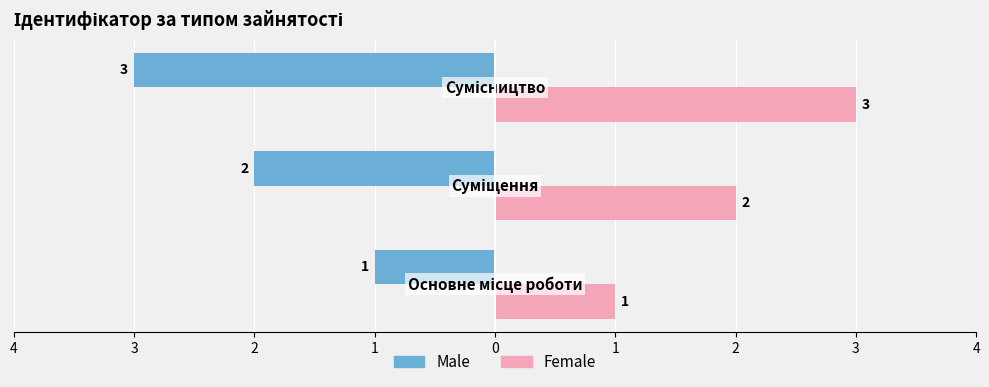

What is the average value of the Male series?

-2